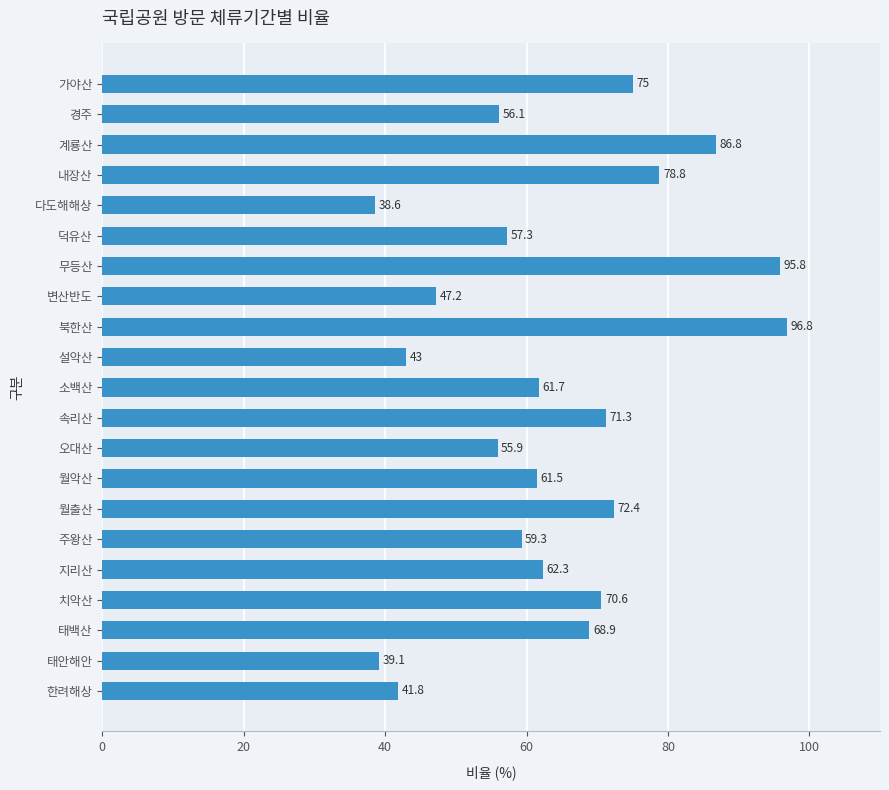

How many data points are less than 61?

9